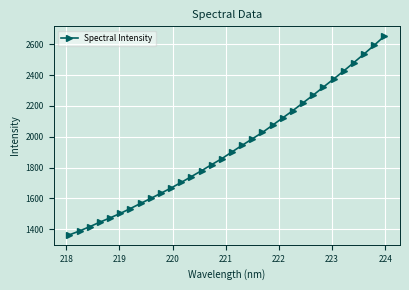

Reading left to right, list all the values displayed in this chart.

1364.3	1389.7	1417.2	1446.7	1474.5	1503.2	1535.1	1567.9	1600.4	1634.0	1668.1	1704.4	1742.2	1780.2	1819.8	1858.4	1902.2	1945.0	1986.9	2028.5	2075.6	2122.9	2170.3	2220.5	2270.3	2322.4	2374.0	2426.5	2481.2	2536.5	2592.9	2651.8